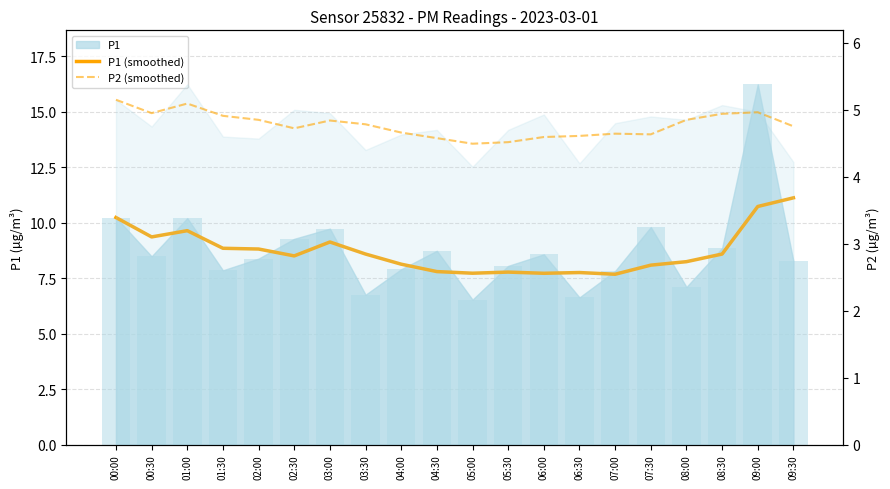

At which label is P1 (smoothed) closest to 9?

03:00